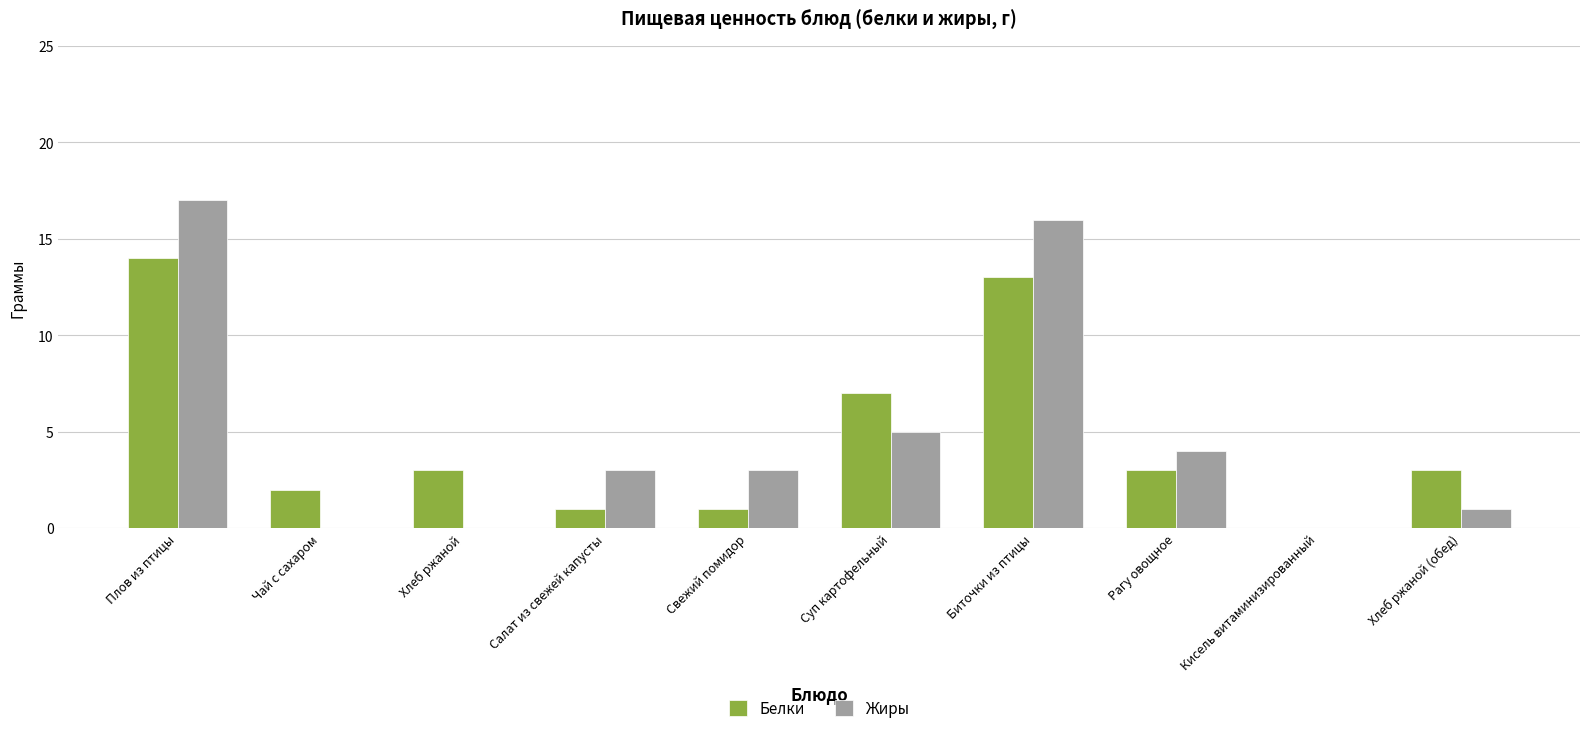

What is the approximate value of Жиры at Суп картофельный?

5